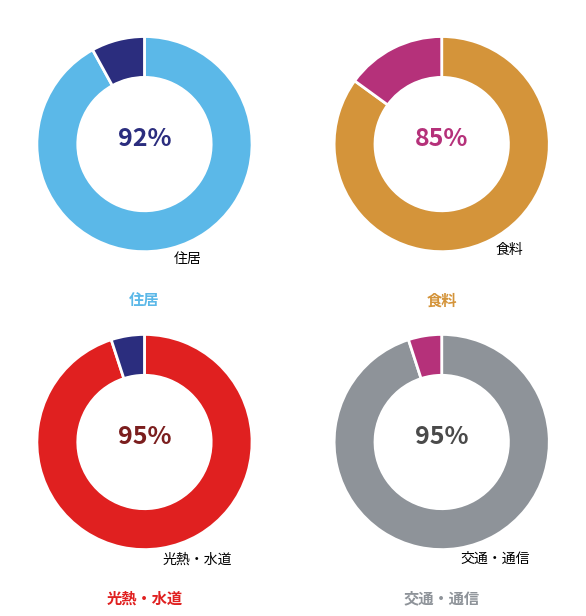

Rank the series at 21 from highest to lowest value.

光熱・水道, 交通・通信, 住居, 食料